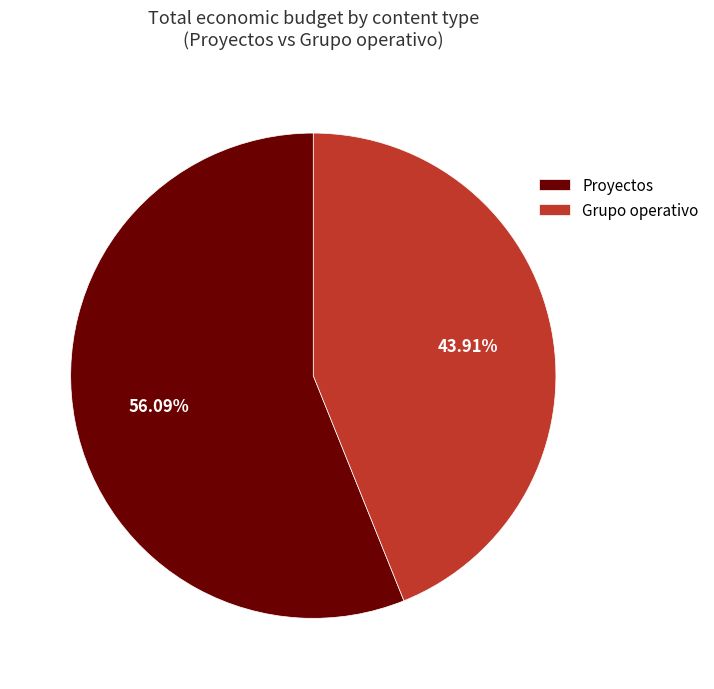

Combined, do Grupo operativo and Proyectos account for over 50%?

Yes